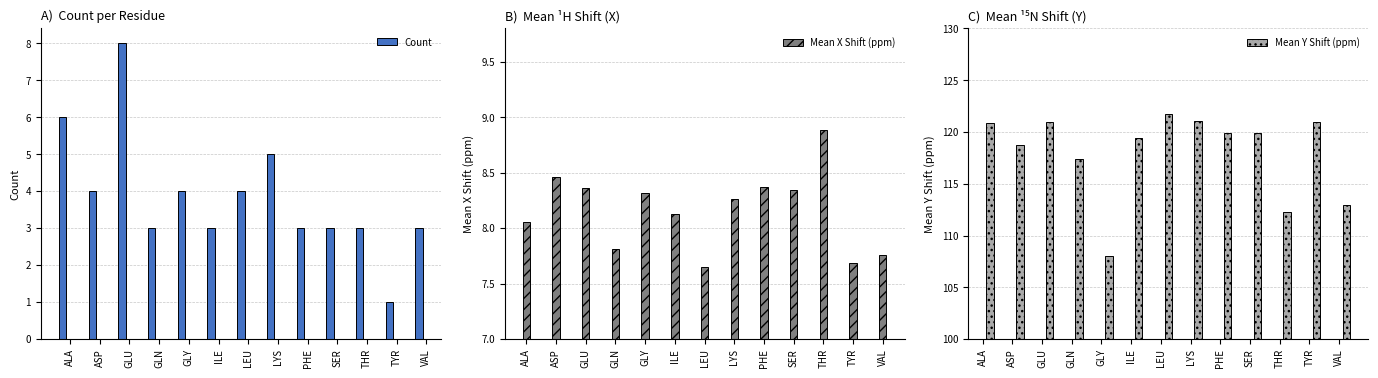

Reading left to right, transcribe all the data shown in this chart.

Count: ALA=6.0	ASP=4.0	GLU=8.0	GLN=3.0	GLY=4.0	ILE=3.0	LEU=4.0	LYS=5.0	PHE=3.0	SER=3.0	THR=3.0	TYR=1.0	VAL=3.0
Mean X Shift (ppm): ALA=8.1	ASP=8.5	GLU=8.4	GLN=7.8	GLY=8.3	ILE=8.1	LEU=7.6	LYS=8.3	PHE=8.4	SER=8.3	THR=8.9	TYR=7.7	VAL=7.8
Mean Y Shift (ppm): ALA=120.9	ASP=118.8	GLU=120.9	GLN=117.4	GLY=108.0	ILE=119.4	LEU=121.7	LYS=121.1	PHE=120.0	SER=119.9	THR=112.3	TYR=121.0	VAL=112.9